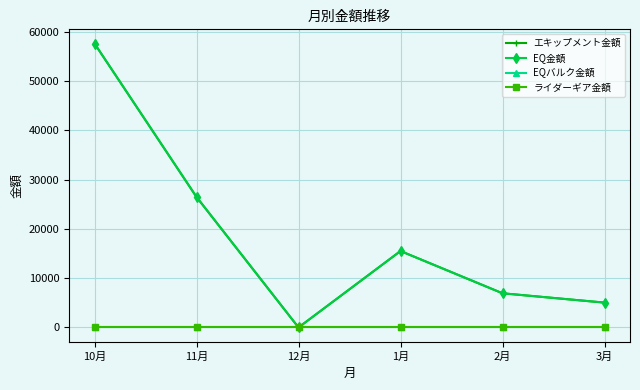

At which category does EQ金額 reach its first local peak?

1月